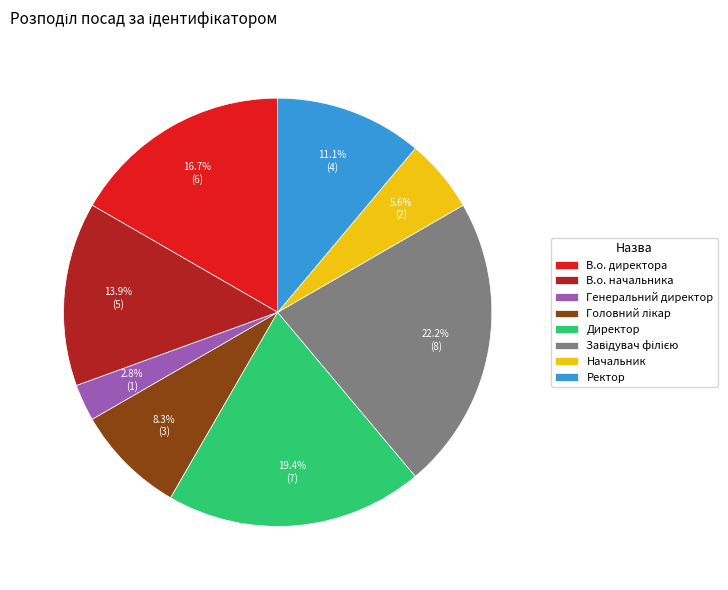

How many segments does this pie chart have?

8